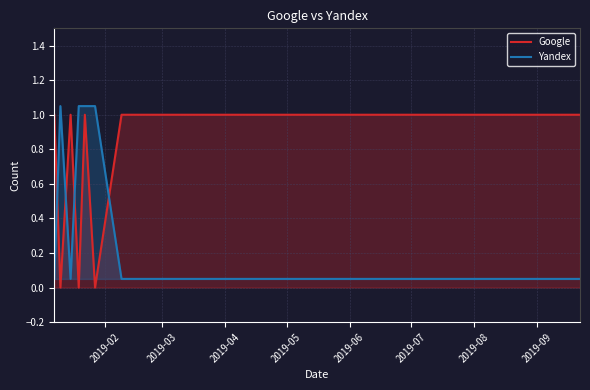

What is the difference between the maximum and second lowest values in the Google series?

1.0